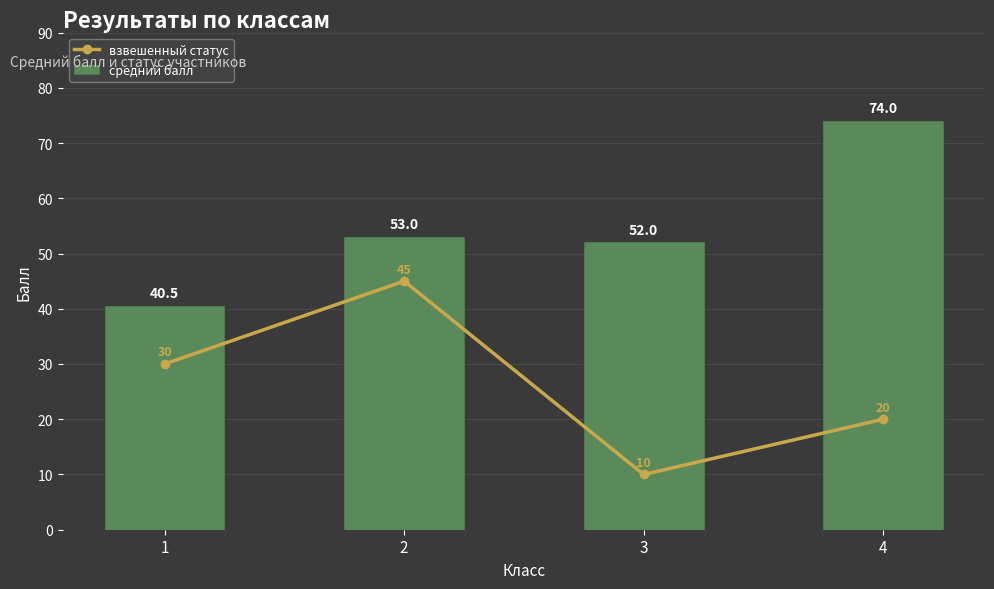

At which label is средний балл closest to 57?

2